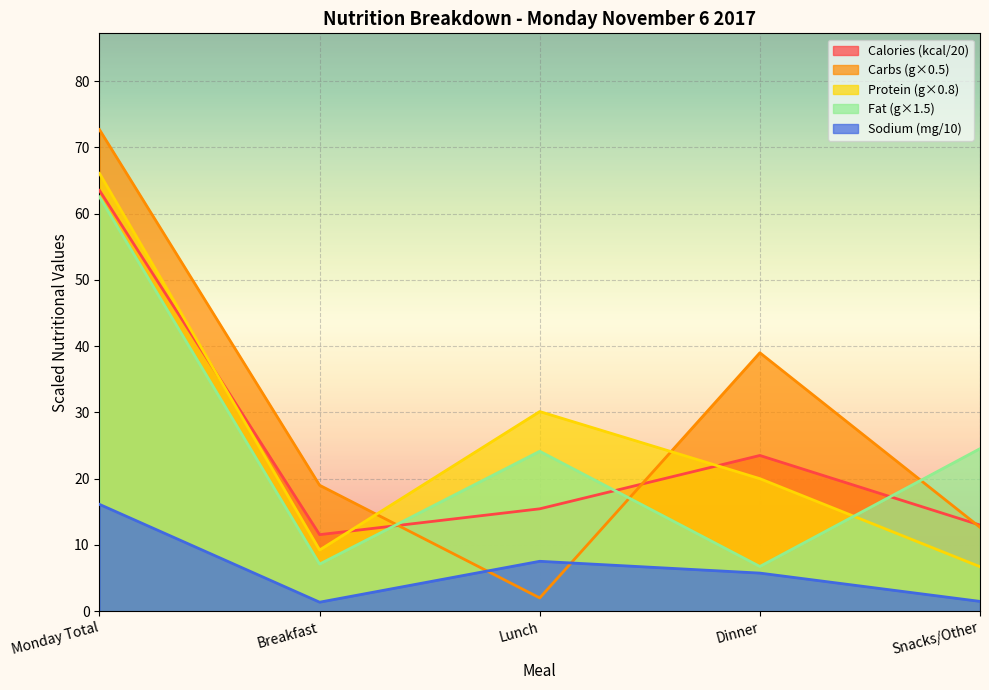

Rank the categories by Fat (g) value from lowest to highest.

Dinner, Breakfast, Lunch, Snacks/Other, Monday Total